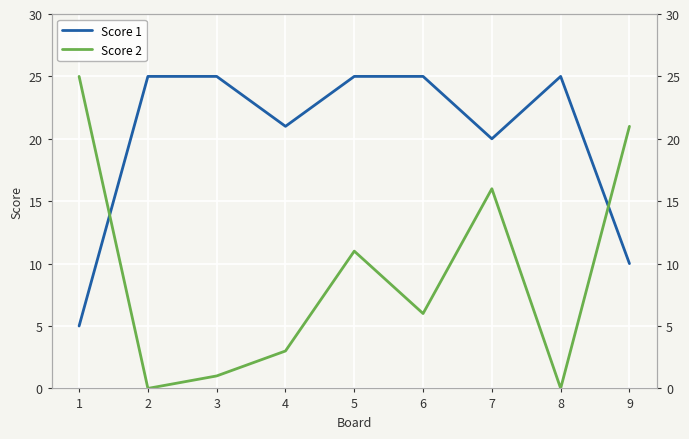

Which series has the largest total across all categories?

Score 1